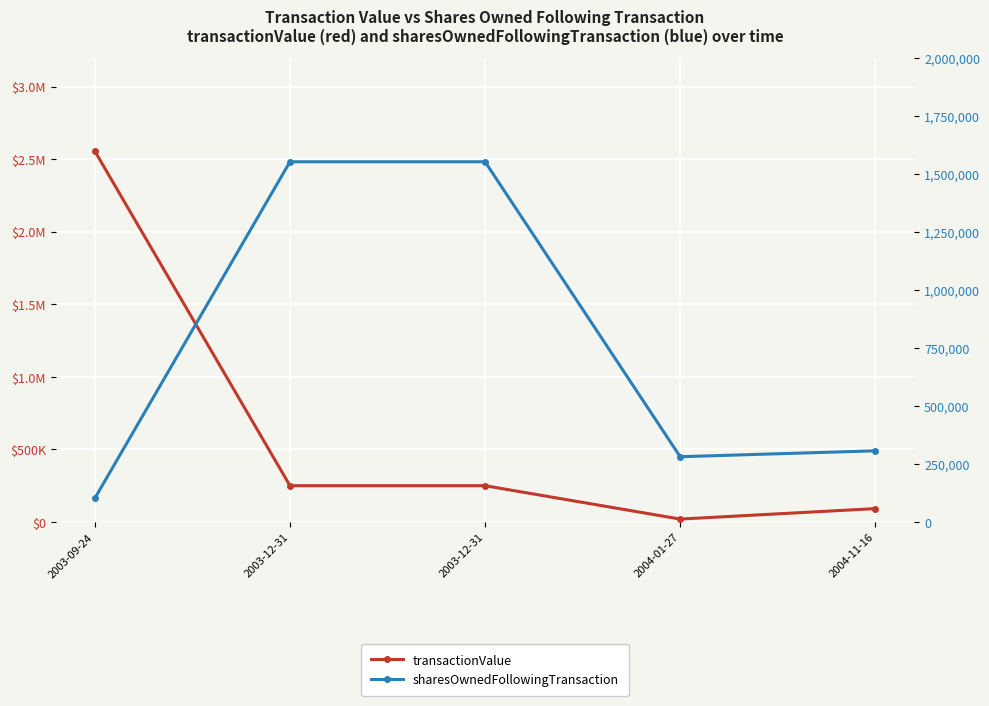

Rank the series at 2004-01-27 from highest to lowest value.

sharesOwnedFollowingTransaction, transactionValue